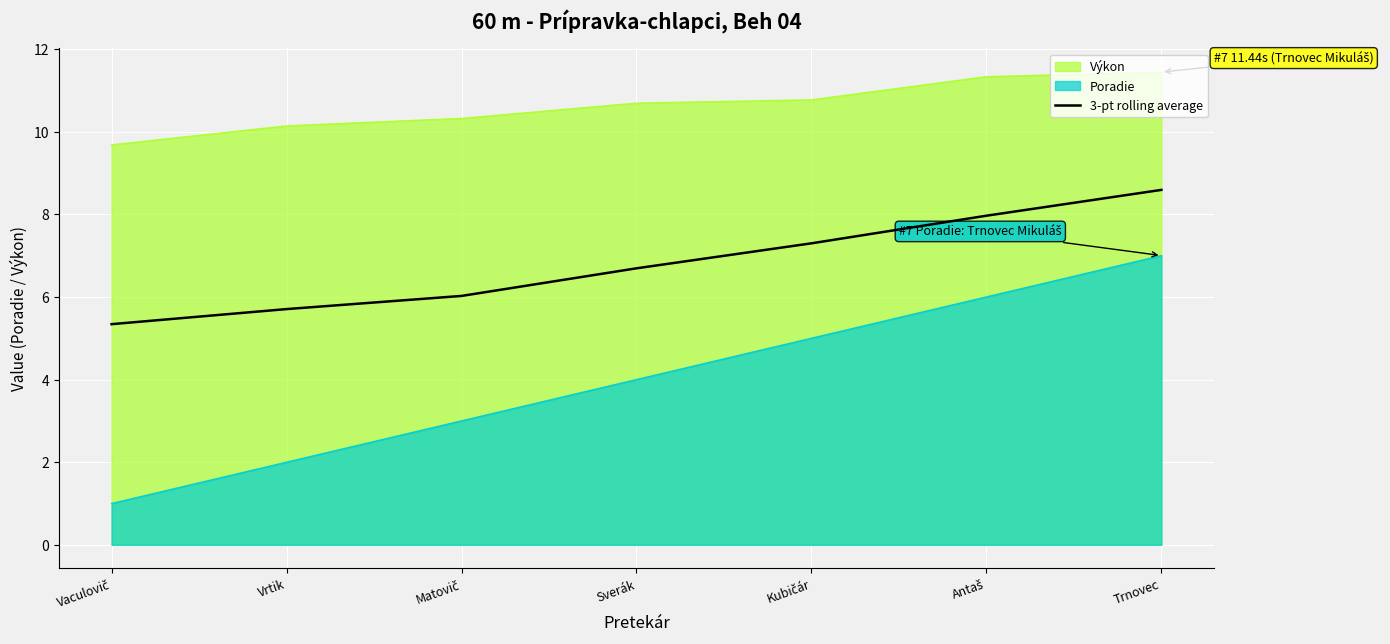

What position from the left is Sverák?

4